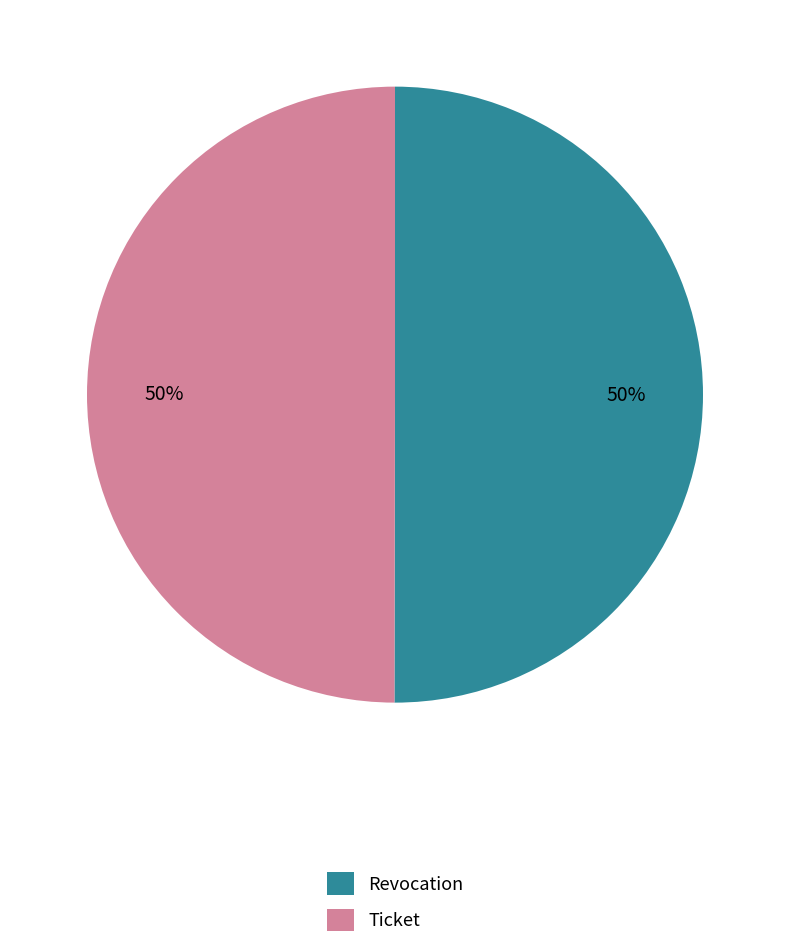

True or false: Revocation accounts for 45% of the total.

False